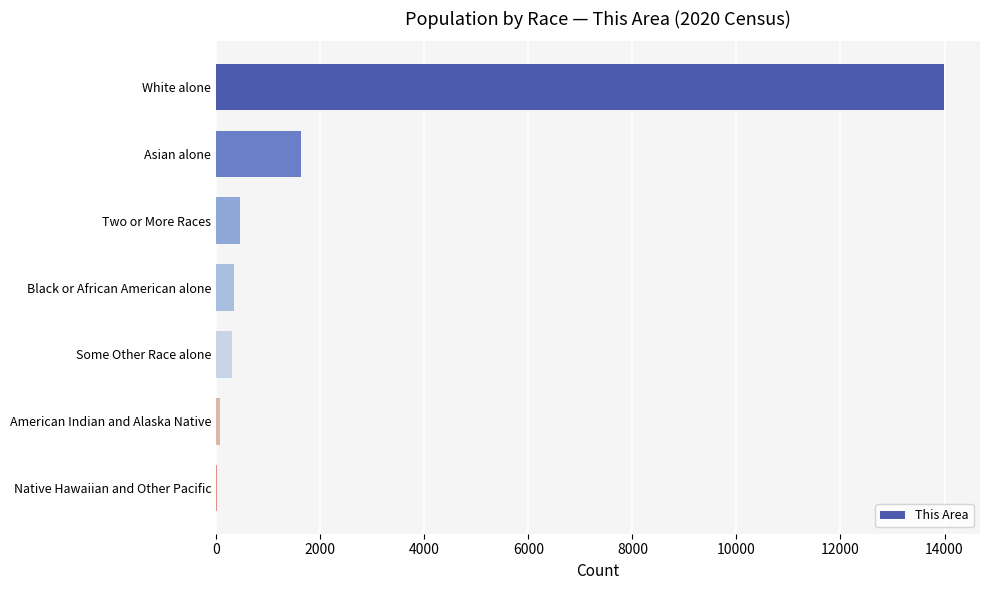

True or false: the data shows 3879 at White alone.

False